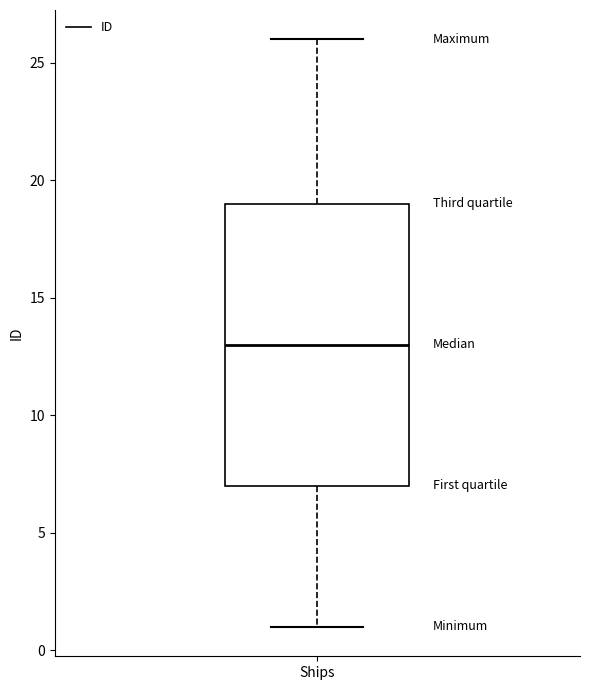

Read this box plot against the y-axis: the position of the median line, the range covered by the box, and the ends of both whiskers. The values are not printed on the chart, so give them approximately, as read against the axis.

median 13, box 7 to 19, whiskers 1 to 26